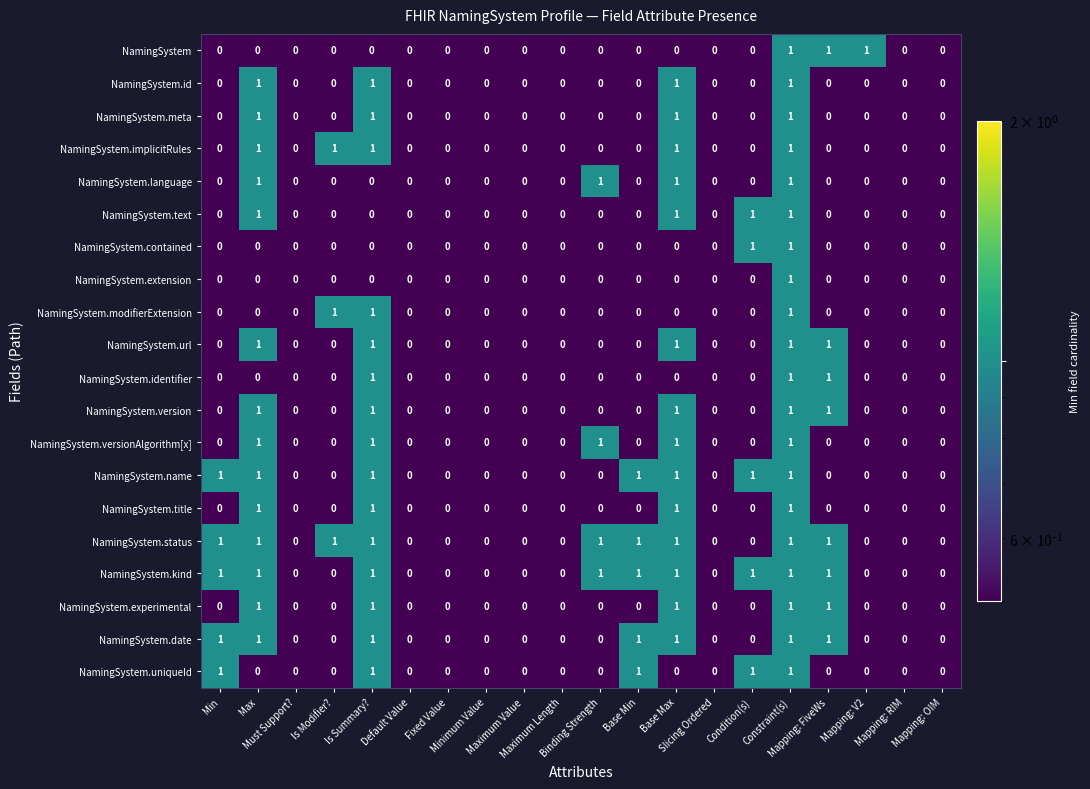

What is the sum of all NamingSystem.identifier values?

3